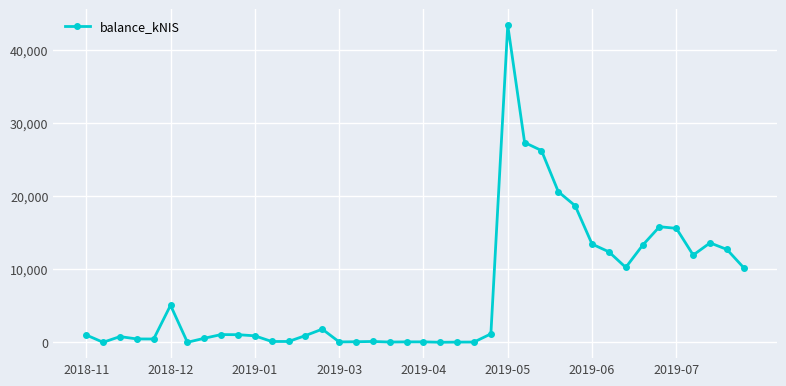

What is the difference between the maximum and minimum values?

43356.6